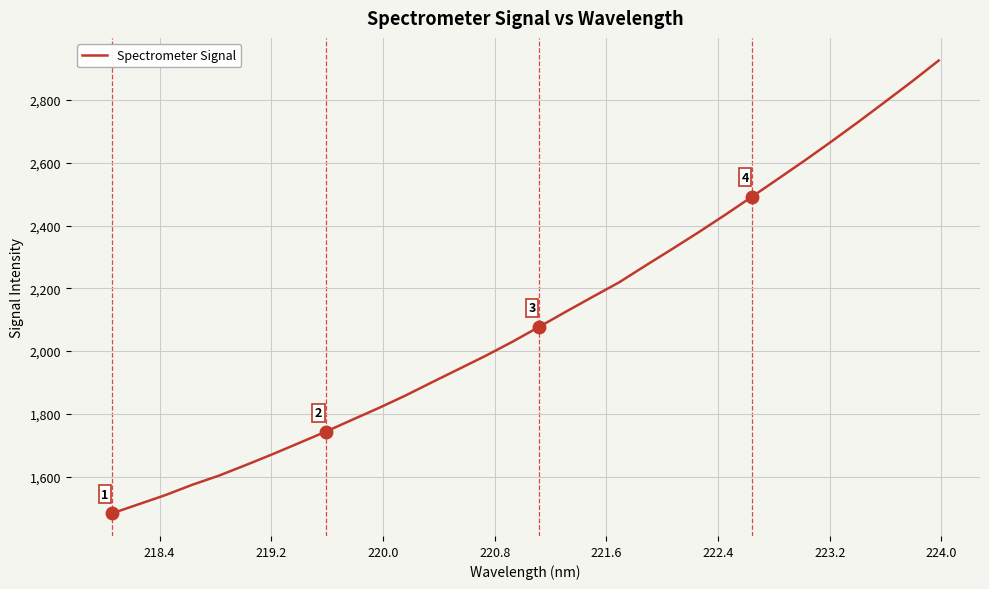

What is the difference between the maximum and minimum values?

1442.0